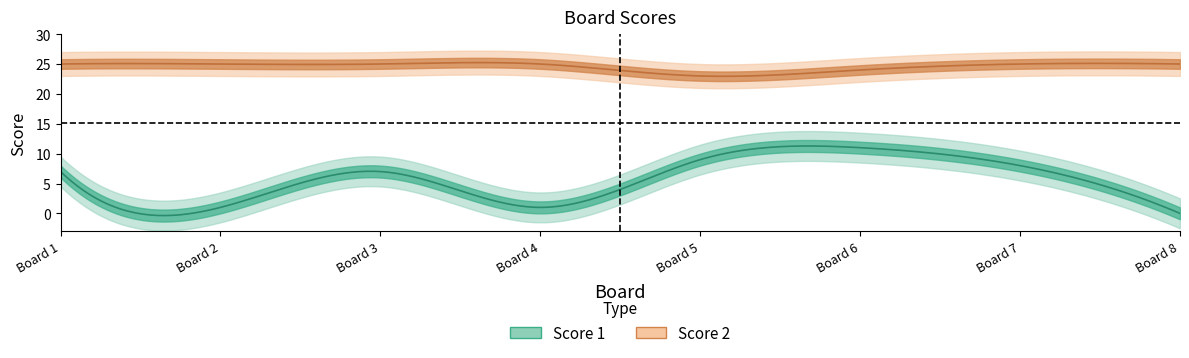

At which label does Score 2 reach its minimum?

5